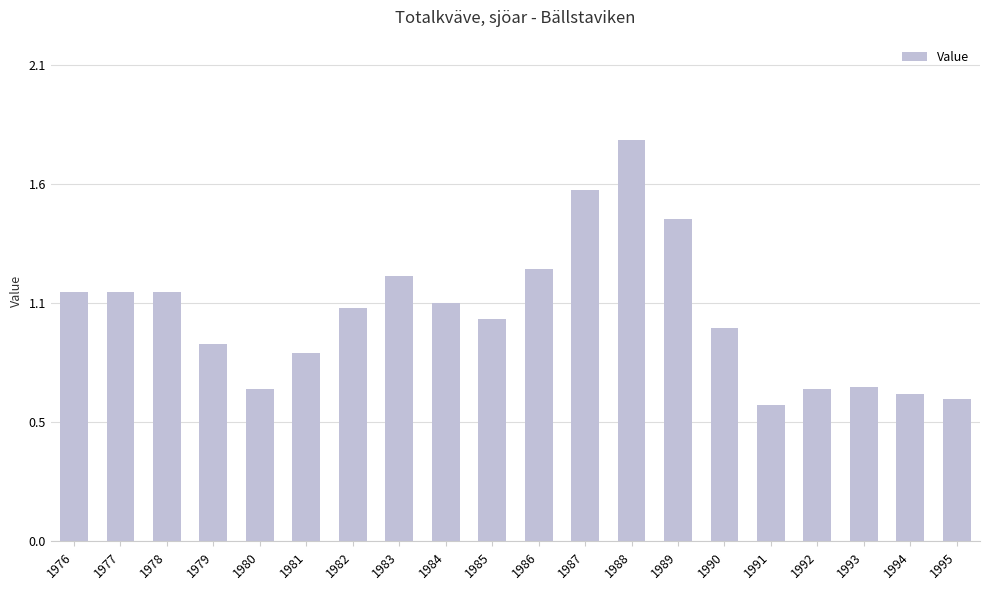

Does the chart contain any negative values?

No